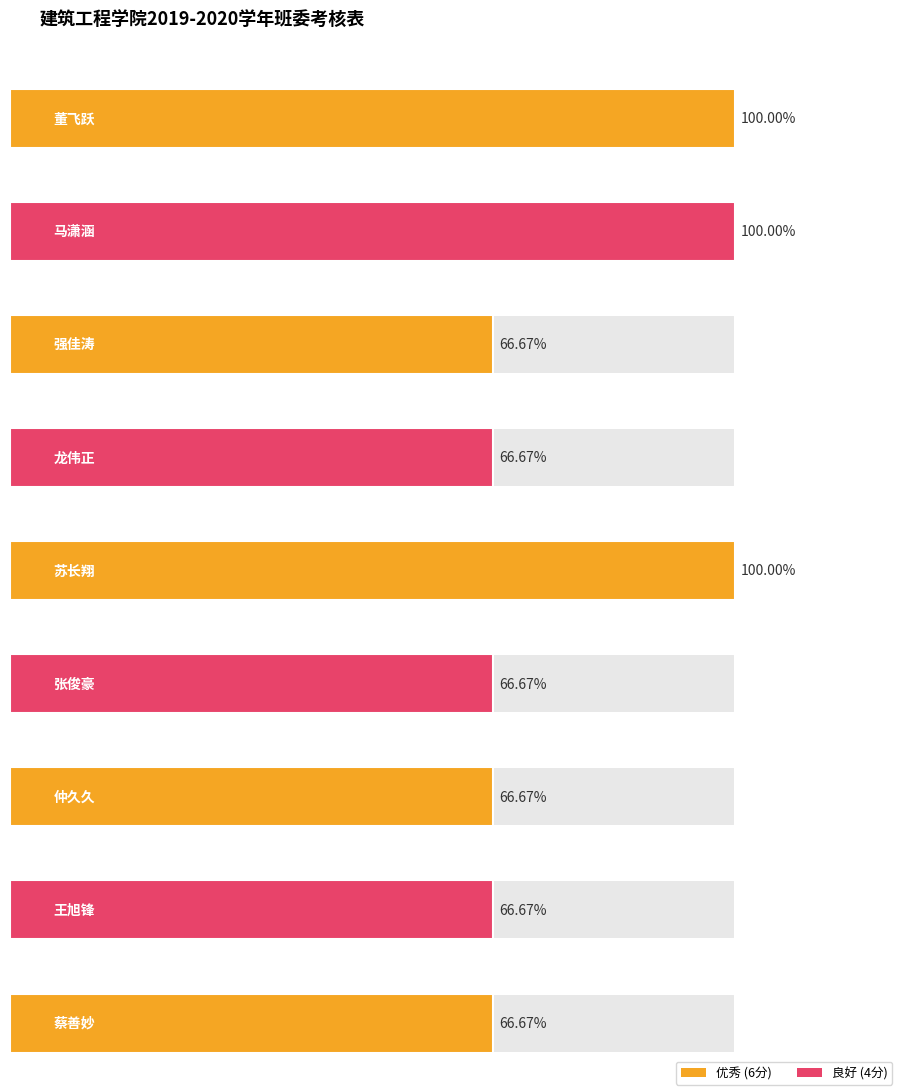

What position from the left is 张俊豪?

6